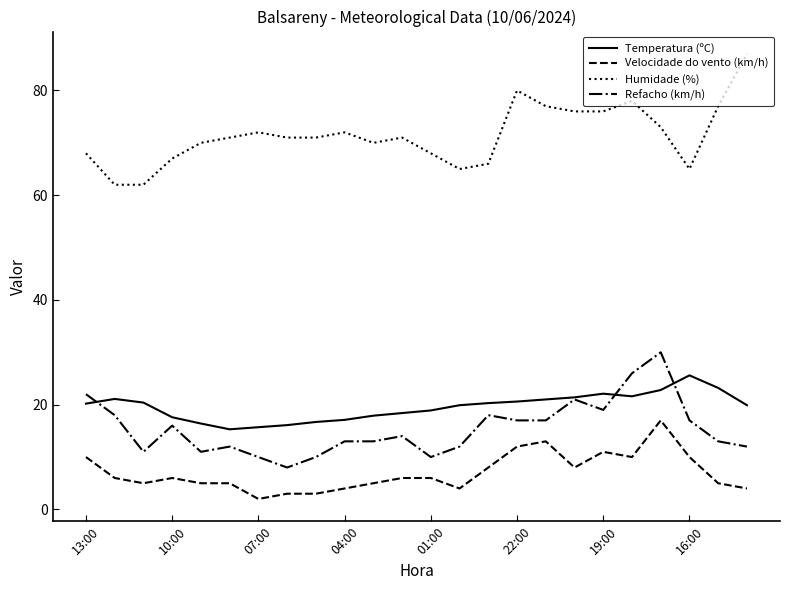

True or false: Refacho (km/h) and Humidade (%) intersect in this chart.

False